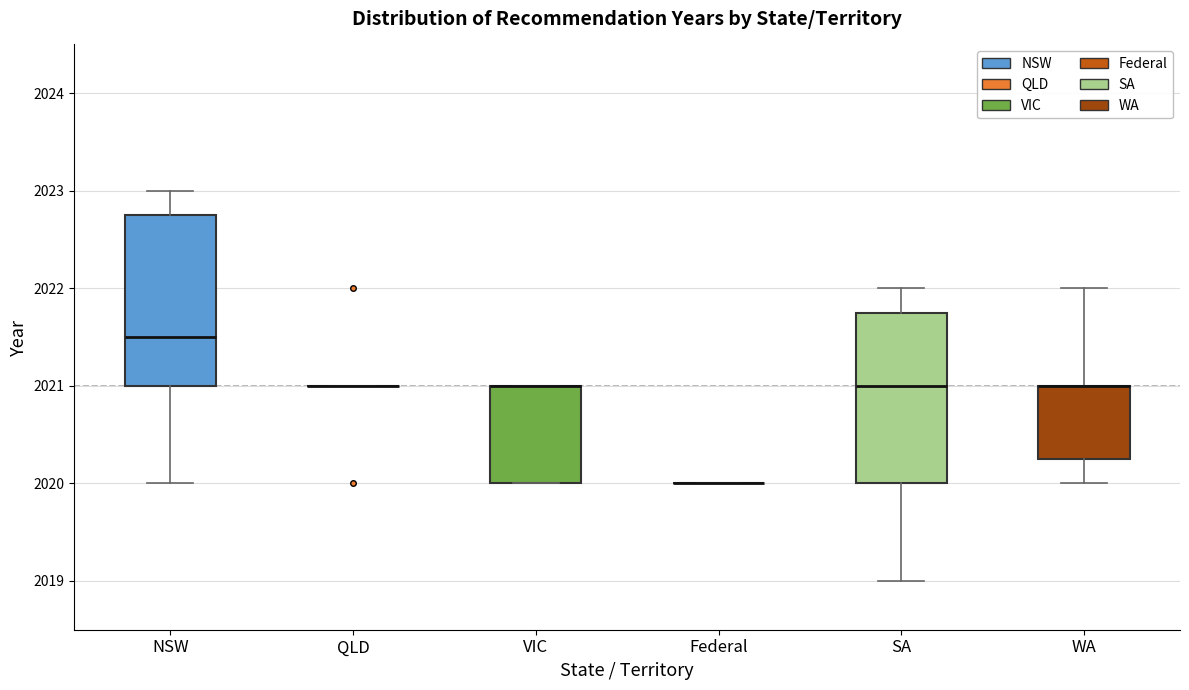

Where does the upper whisker of the box for NSW end on the y-axis? The values are not printed on the chart, so give them approximately, as read against the axis.

2023.0